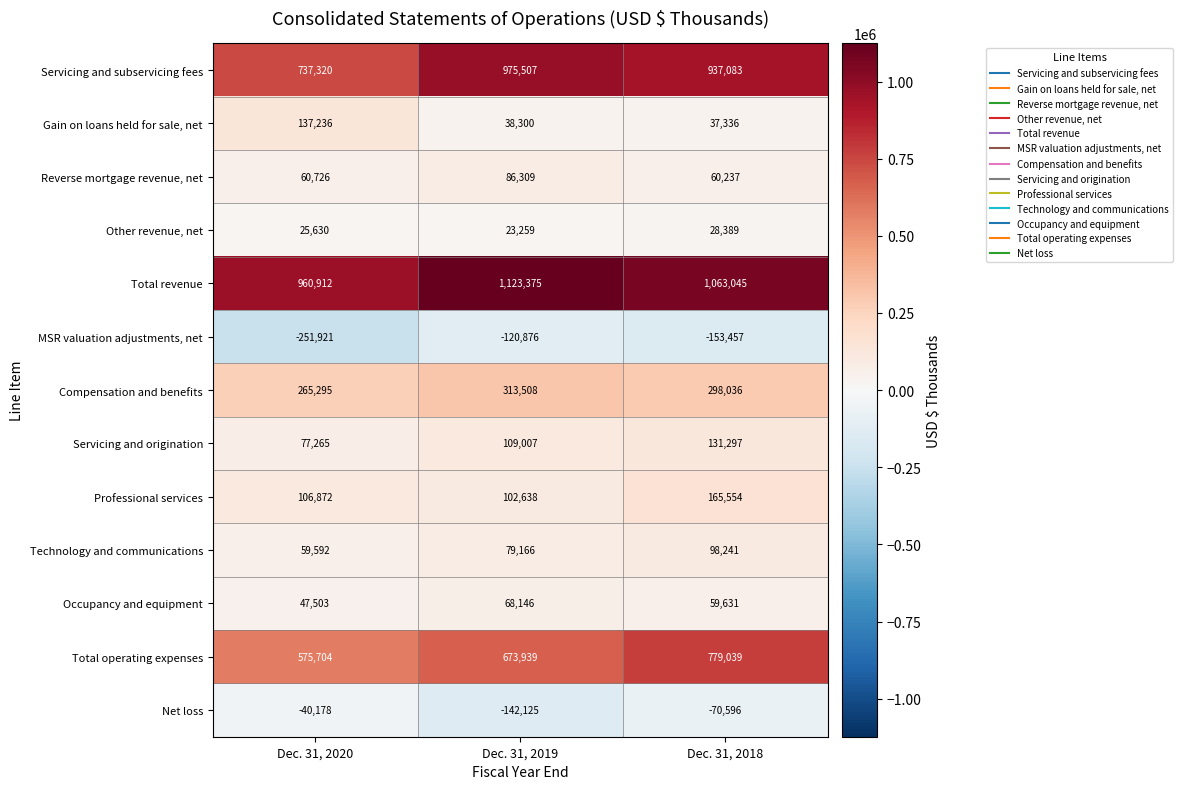

Which series changed the most between Dec. 31, 2020 and Dec. 31, 2019?

Servicing and subservicing fees